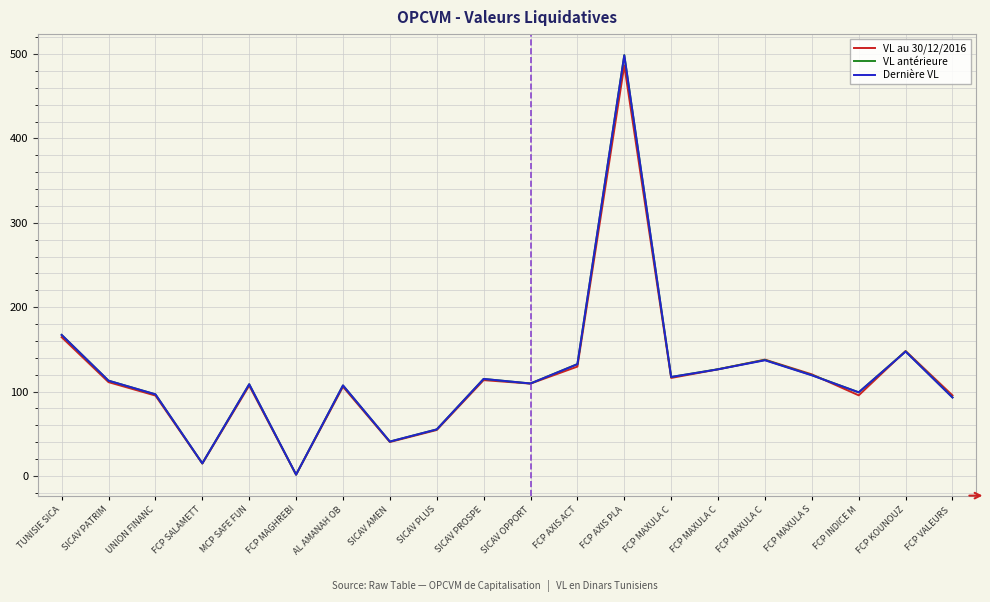

Reading left to right, extract all data points from this chart.

VL au 30/12/2016: 164.4	111.1	95.2	14.6	107.1	1.5	105.7	40.2	54.4	113.5	109.4	129.6	486.5	116.1	126.3	137.8	120.4	95.5	148.1	95.4
VL antérieure: 167.1	112.9	96.7	14.9	108.7	1.5	107.2	40.7	55.1	115.0	109.5	132.5	498.8	117.3	126.5	137.4	119.5	99.1	147.6	93.1
Dernière VL: 167.1	112.9	96.7	14.9	108.7	1.5	107.3	40.7	55.1	115.0	109.6	132.4	498.5	117.3	126.3	137.1	119.2	99.1	147.4	92.9